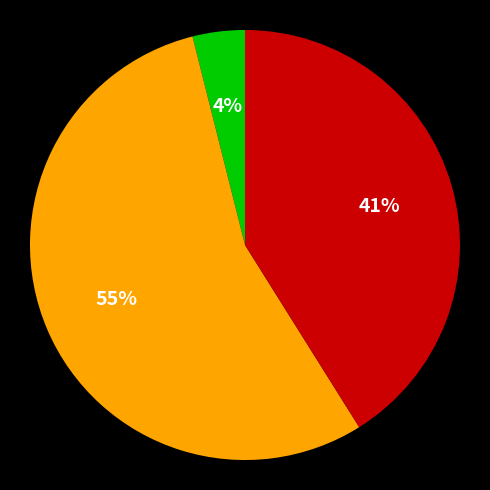

To the nearest percent, what is the average slice percentage?

33%